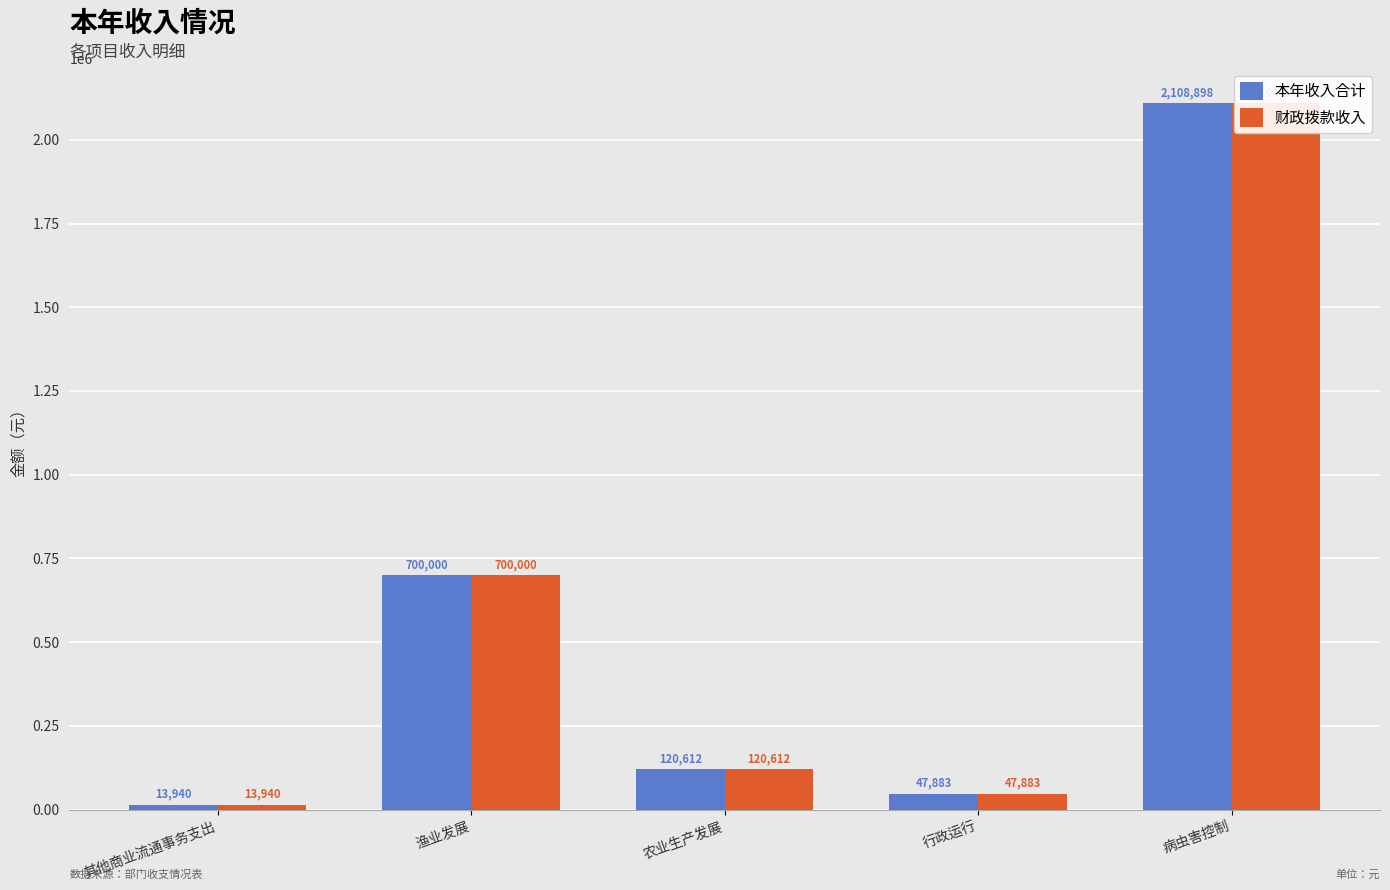

How many series are shown in this chart?

2